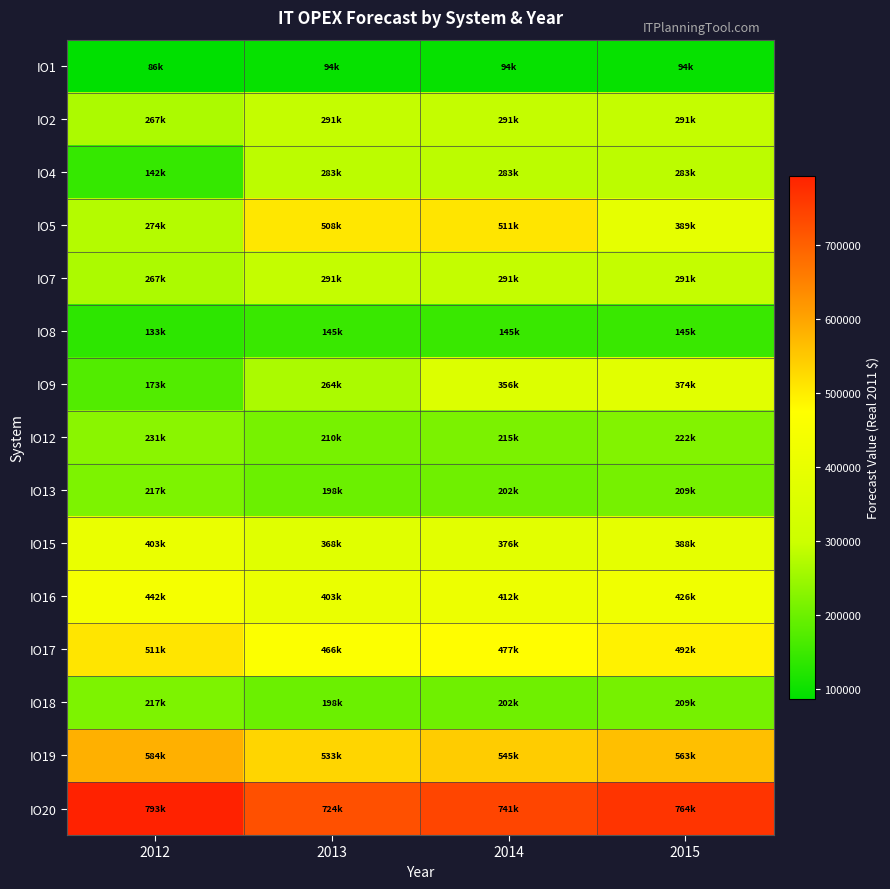

What is the spread (max minus min) of values at 2014?

646835.6